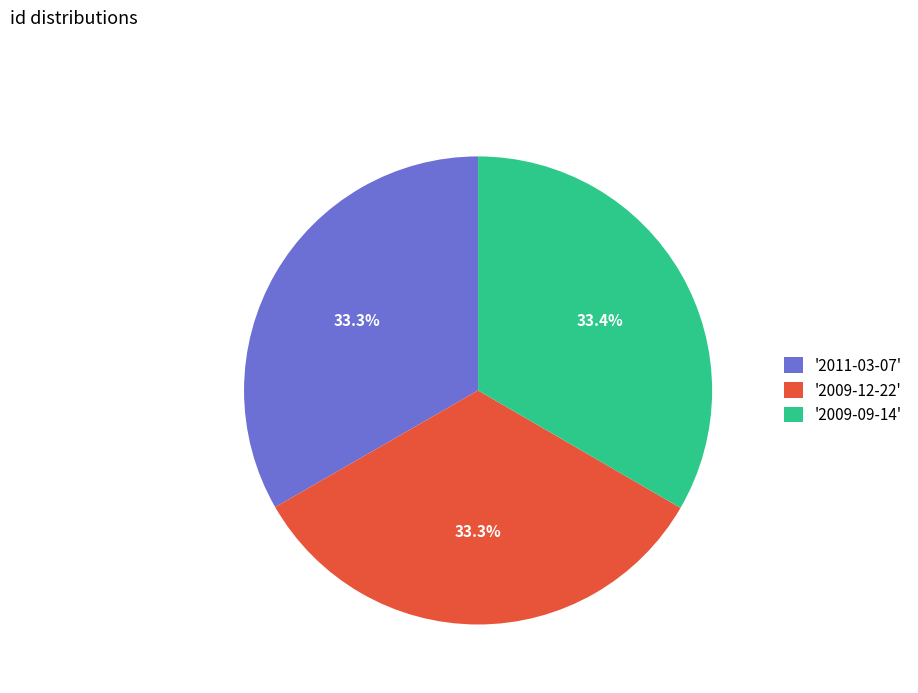

Is there any slice that represents more than half of the pie?

No